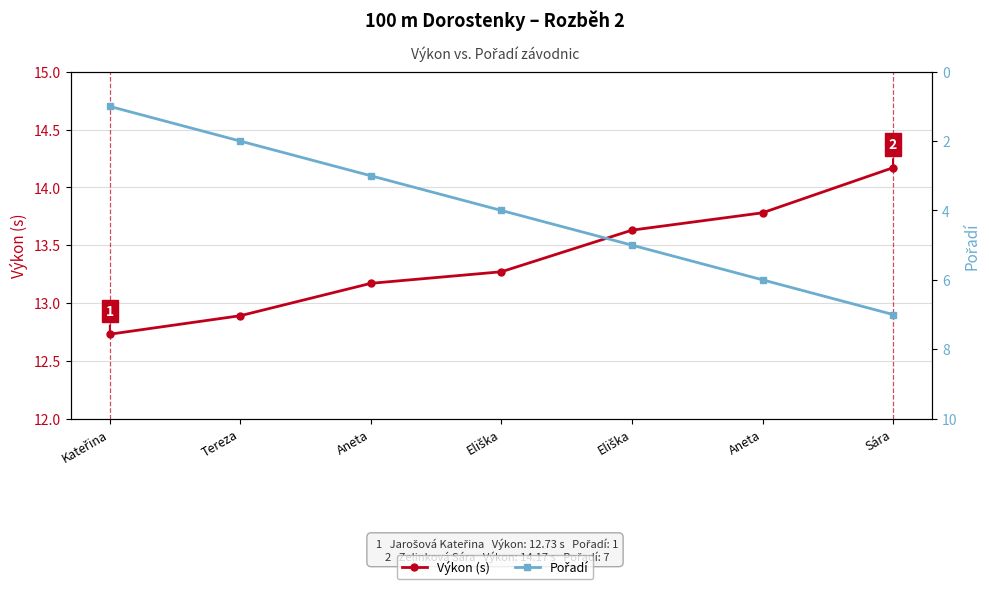

Reading right to left, what are all the values shown in this chart?

Výkon (s): 14.2	13.8	13.6	13.3	13.2	12.9	12.7
Pořadí: 7.0	6.0	5.0	4.0	3.0	2.0	1.0